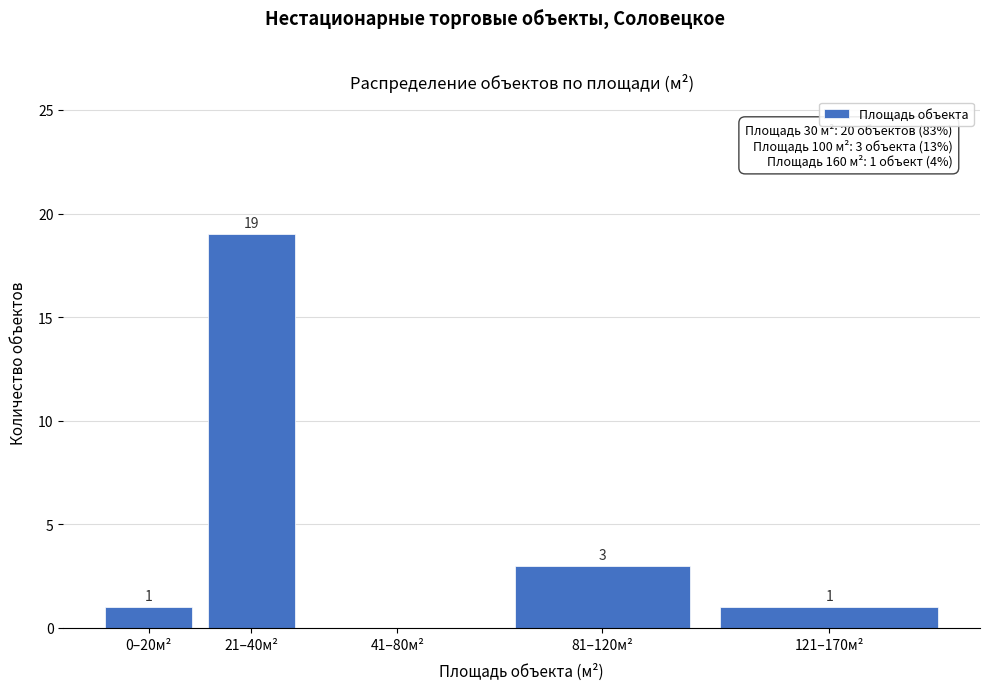

Reading left to right, extract all data points from this chart.

0–20м²=1	21–40м²=19	41–80м²=0	81–120м²=3	121–170м²=1